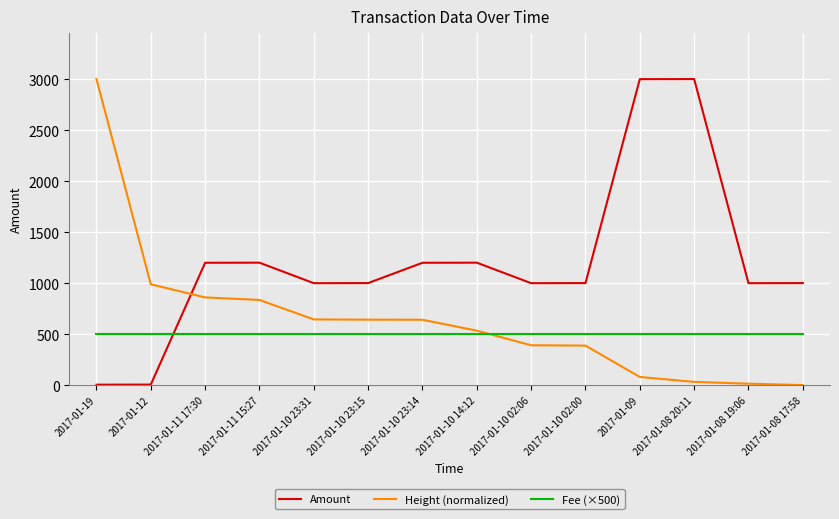

Where do Height (normalized) and Fee (×500) first cross each other?

2017-01-10 14:12 and 2017-01-10 02:06